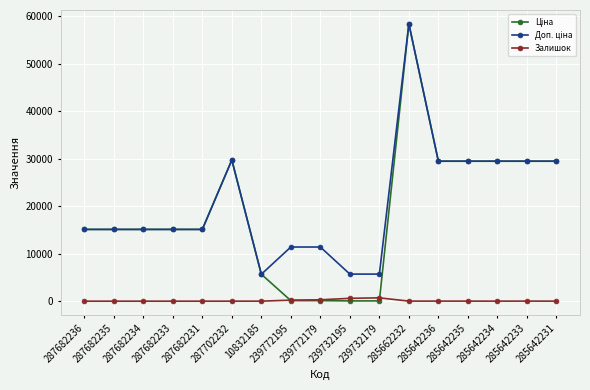

True or false: Залишок has more than 0 interior local peaks.

True